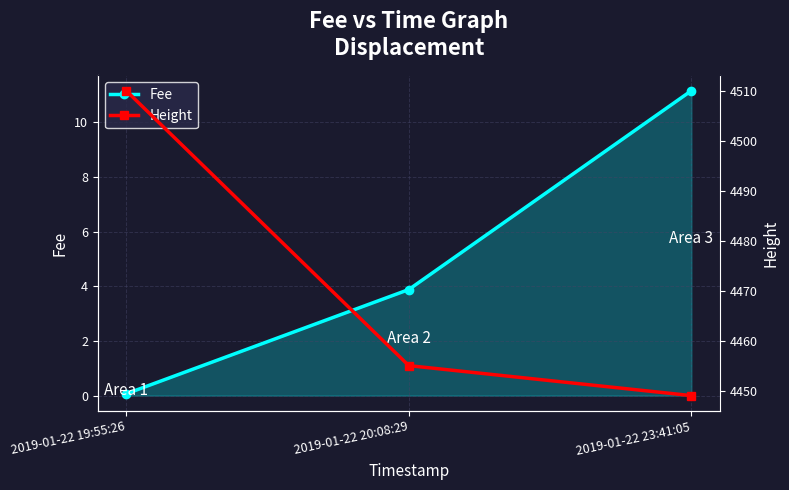

What are all the series names shown in the legend?

Fee, Height